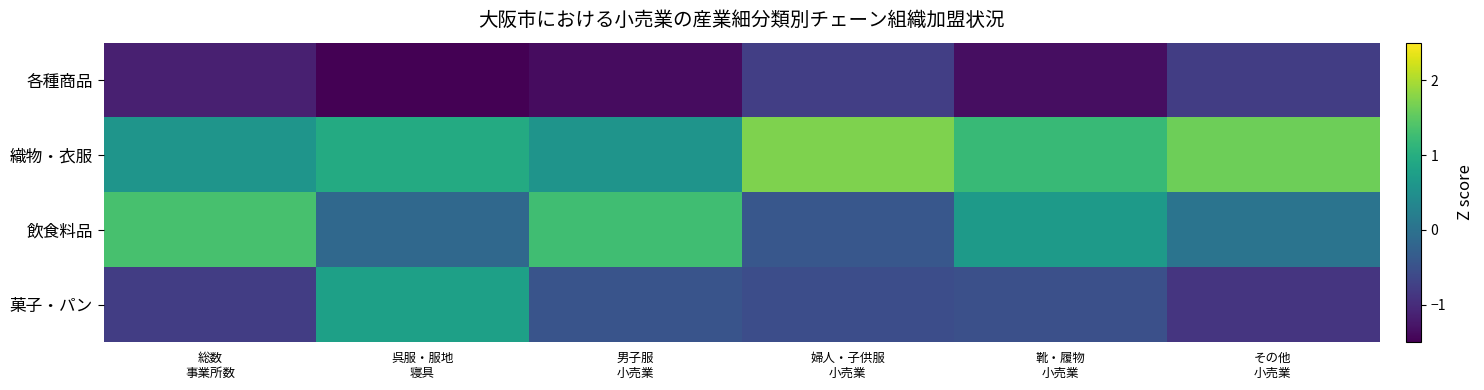

What is the smallest value displayed?

-1.6